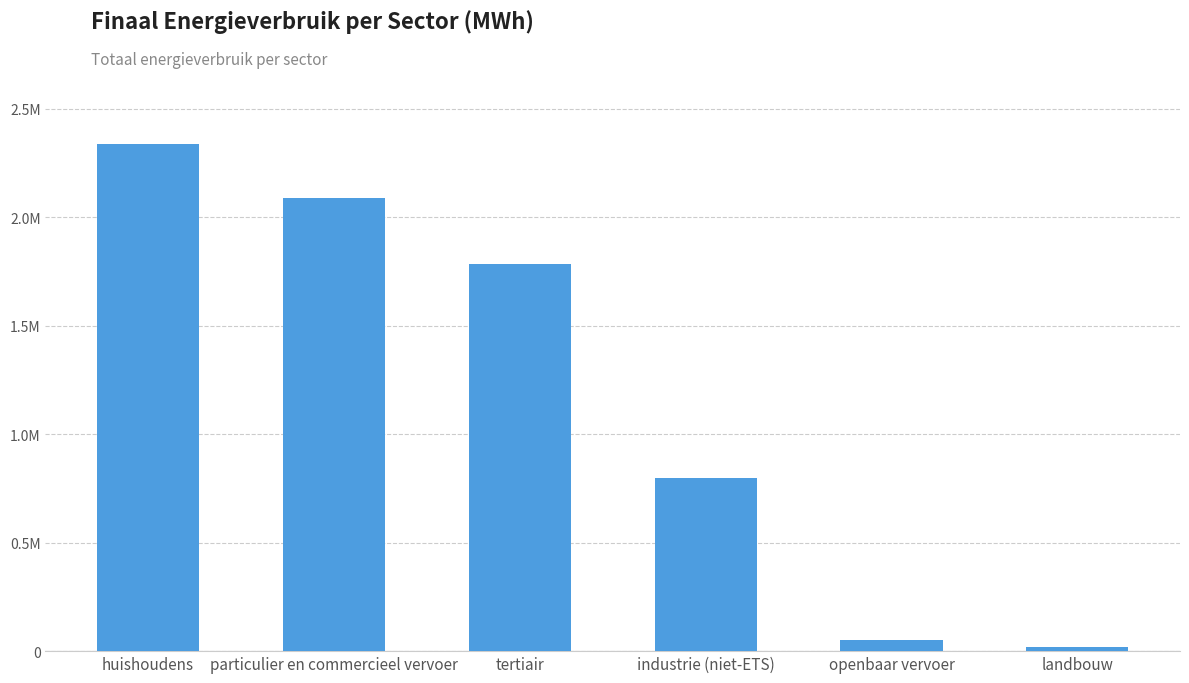

What is the label of the 4th bar from the right?

tertiair